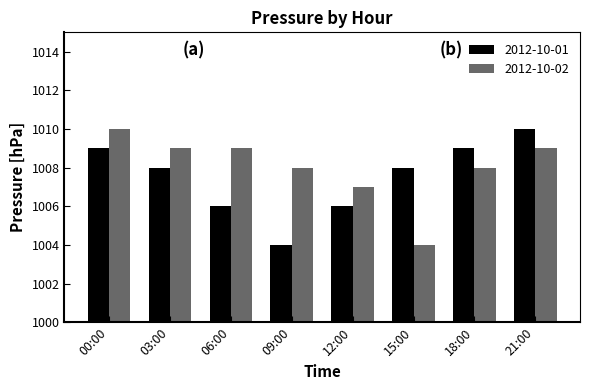

Rank the series at 21:00 from highest to lowest value.

2012-10-01, 2012-10-02